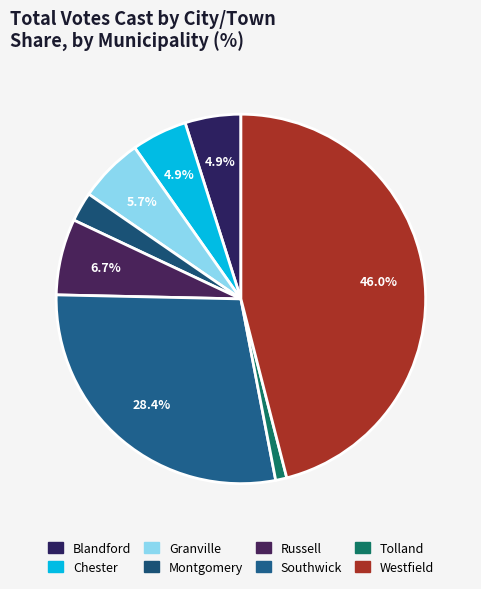

To the nearest percent, what percentage of the pie is Montgomery?

3%